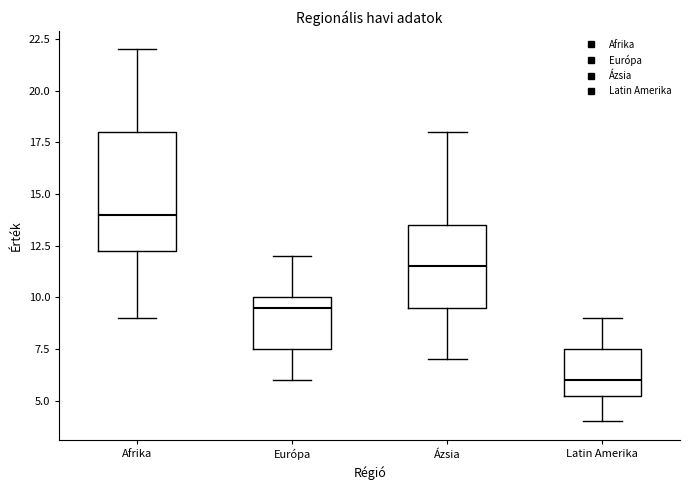

Where is the lower edge of the box for Európa on the y-axis? The values are not printed on the chart, so give them approximately, as read against the axis.

7.5